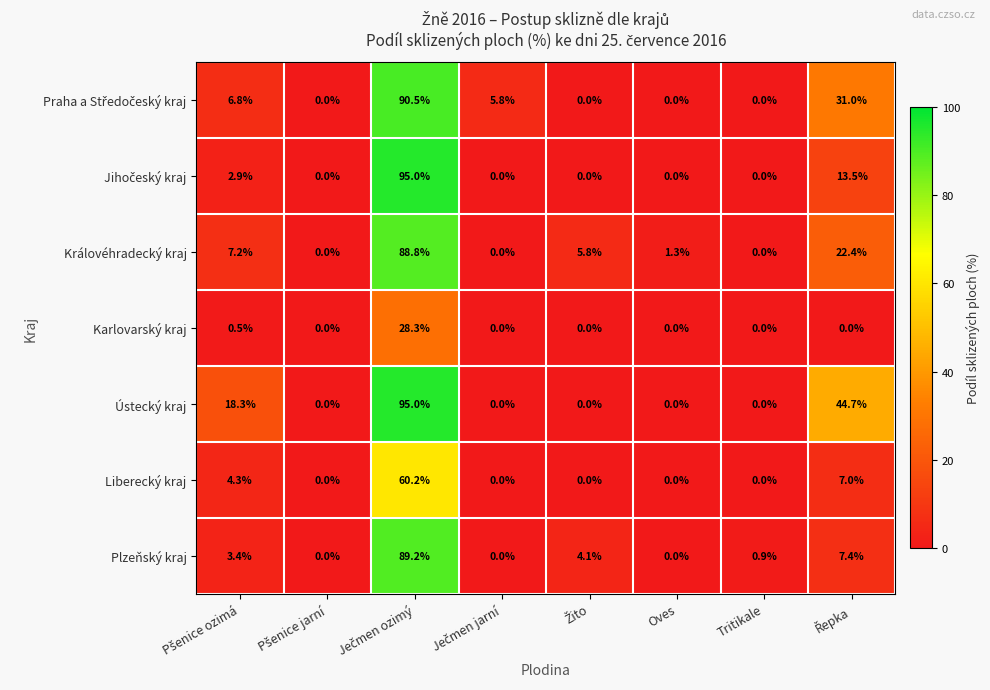

What is the total value across all series at Tritikale?

0.9